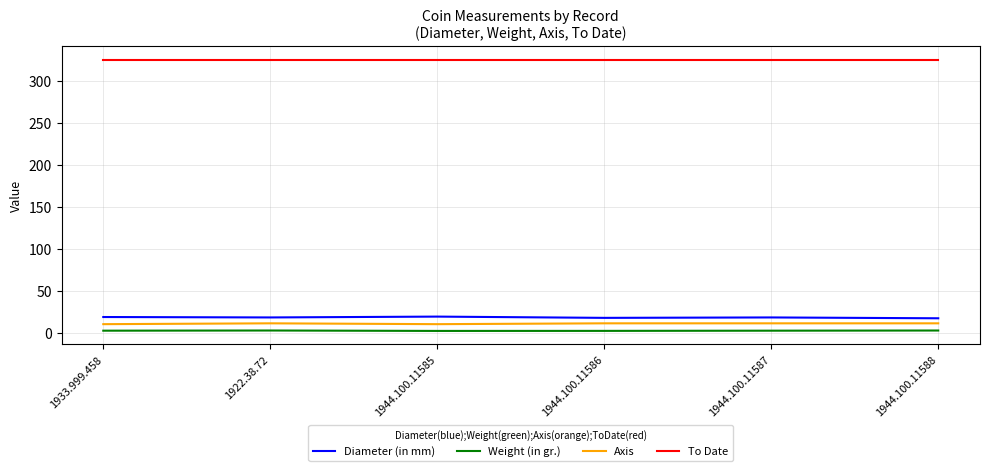

True or false: Diameter (in mm) and Weight (in gr.) intersect in this chart.

False